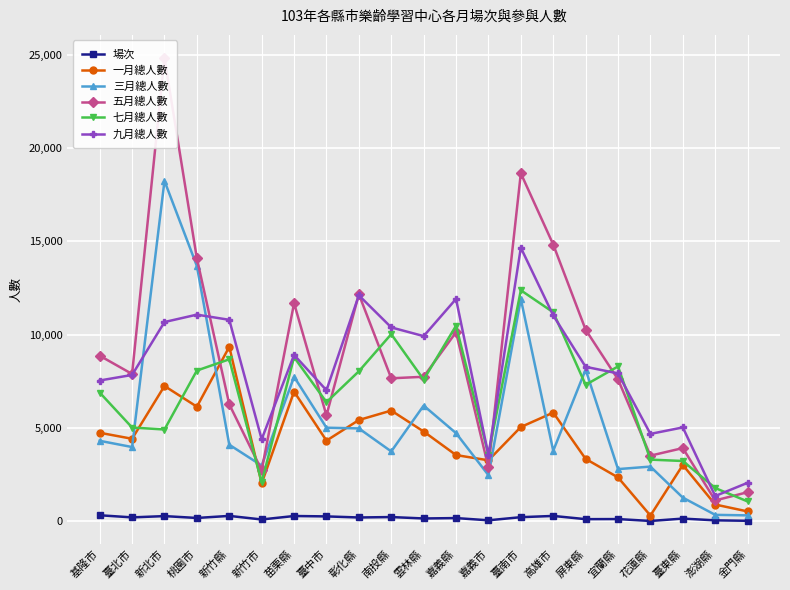

Is it true that 七月總人數 equals 14678 at 高雄市?

False